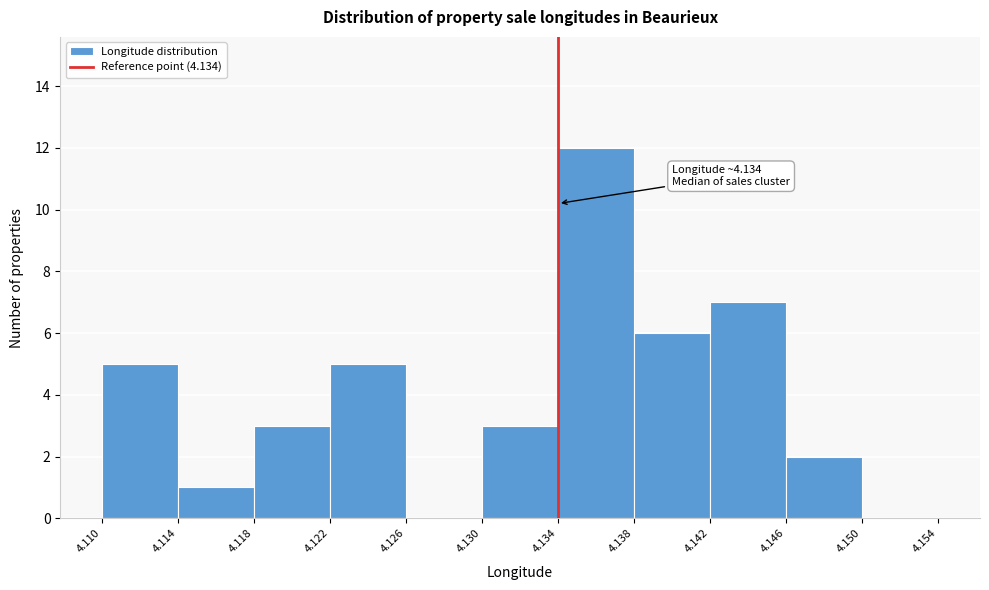

Over which range of the x-axis is the bar tallest?

4.134 to 4.138